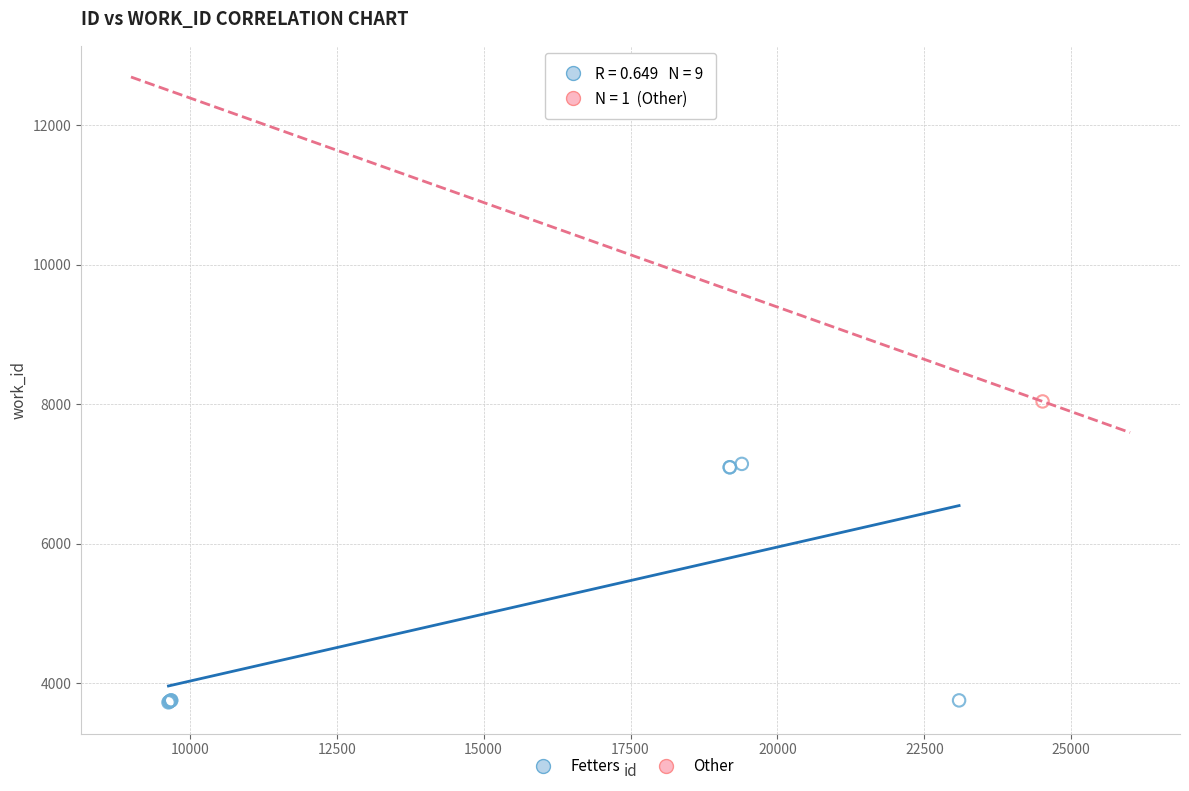

What are all the series names shown in the legend?

Fetters, Other